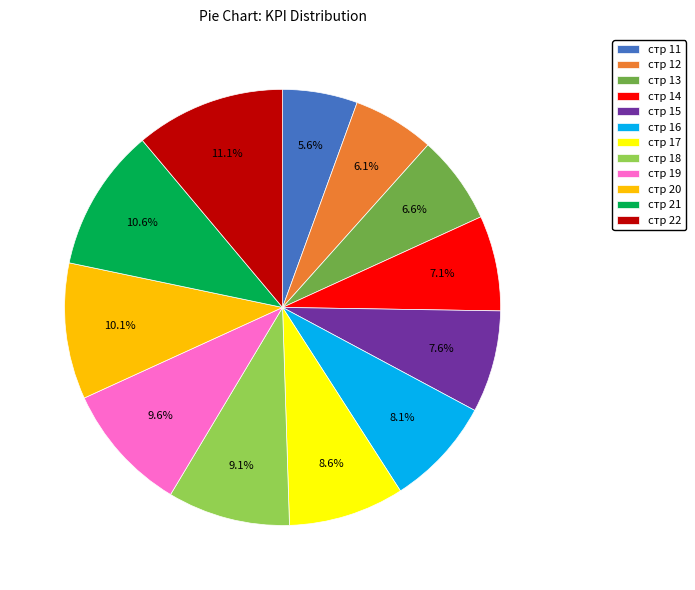

Rank the categories by value from highest to lowest.

стр 22, стр 21, стр 20, стр 19, стр 18, стр 17, стр 16, стр 15, стр 14, стр 13, стр 12, стр 11